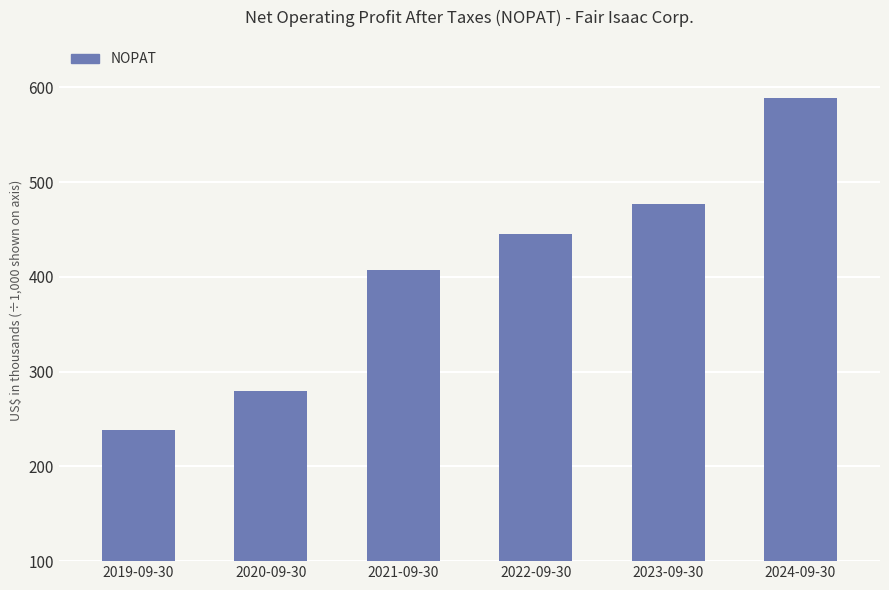

Reading left to right, transcribe all the data shown in this chart.

238184	279157	407349	445701	476369	589082